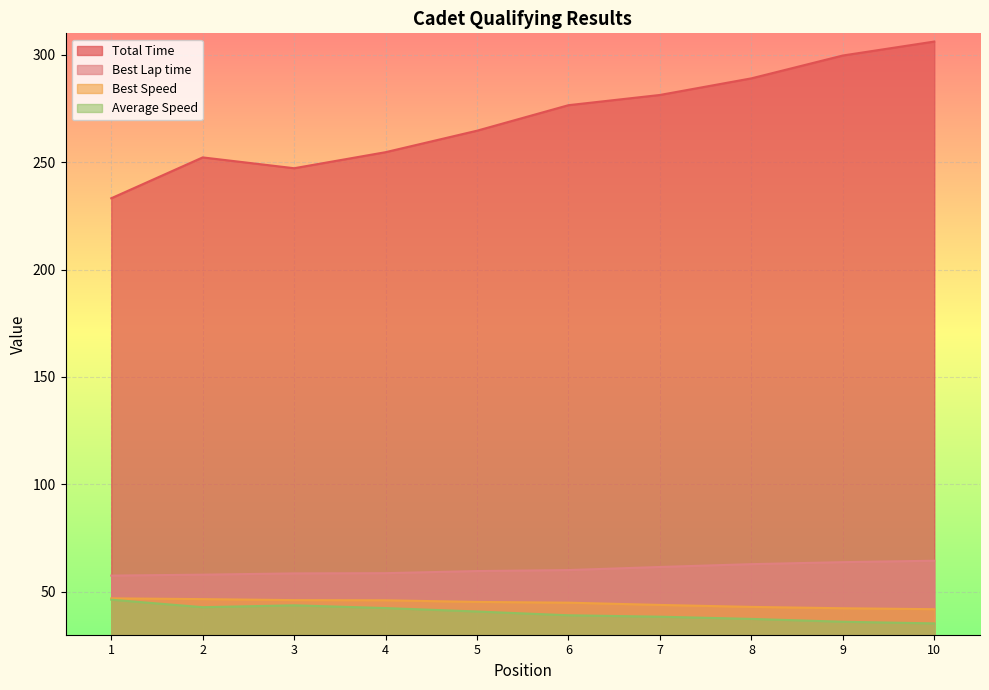

What is the average value of the Best Lap time series?

60.5